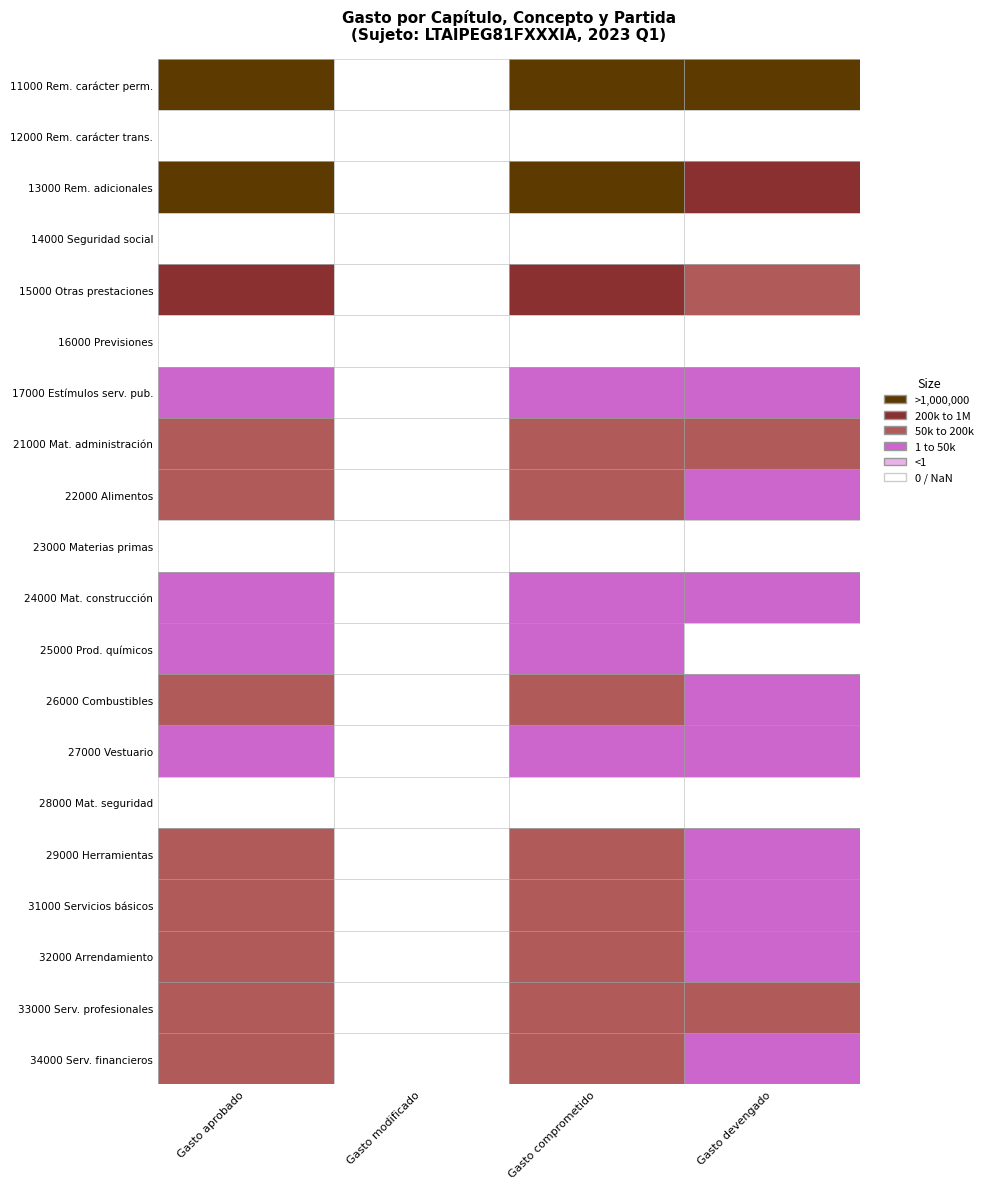

How many series are shown in this chart?

20